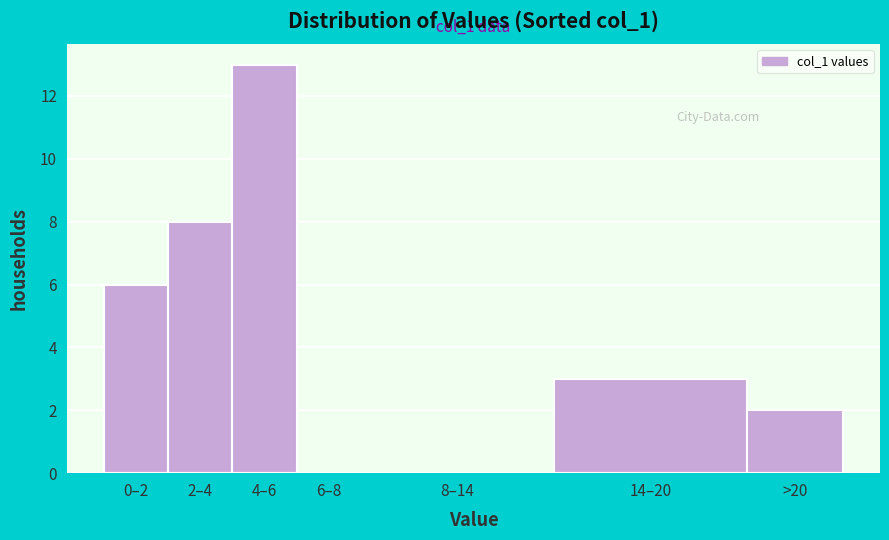

Reading left to right, list all the values displayed in this chart.

0–2=6	2–4=8	4–6=13	6–8=0	8–14=0	14–20=3	>20=2